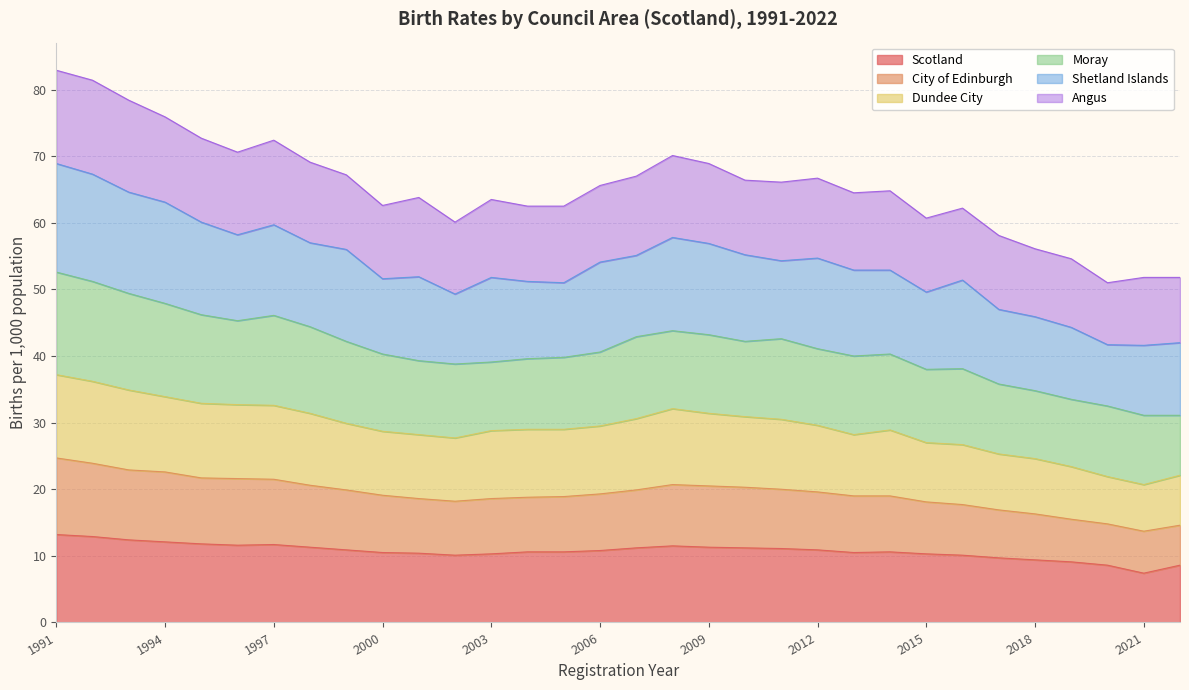

What is the highest value of the Scotland series?

13.2